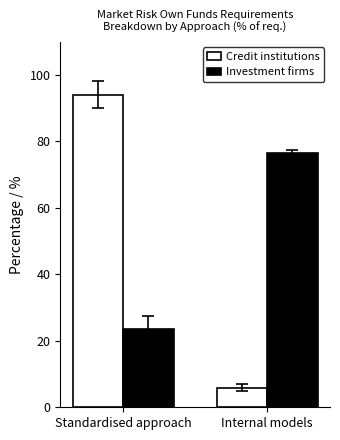

What is the difference between the highest and lowest values at Internal models?

70.6